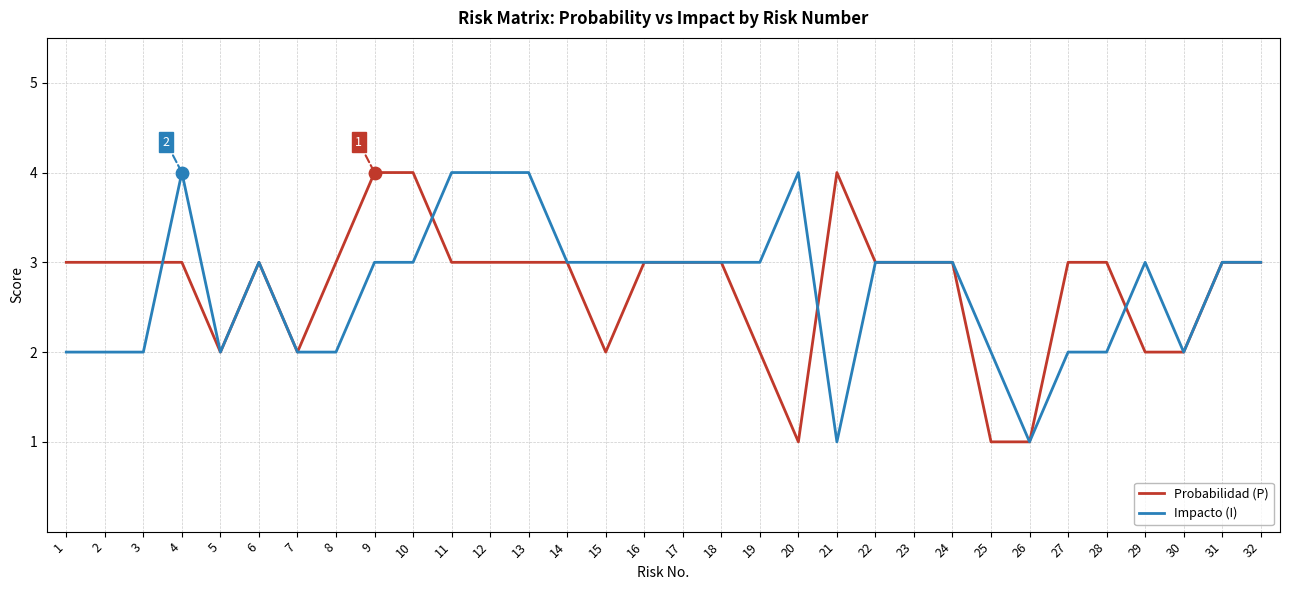

Is the value of Probabilidad (P) at 22 greater than the value of Impacto (I) at 8?

Yes